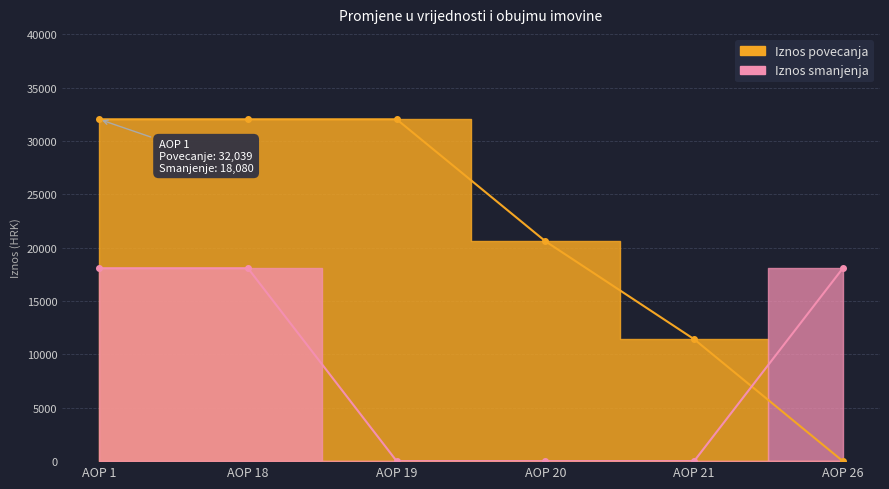

At which label does Iznos smanjenja reach its peak?

AOP 1